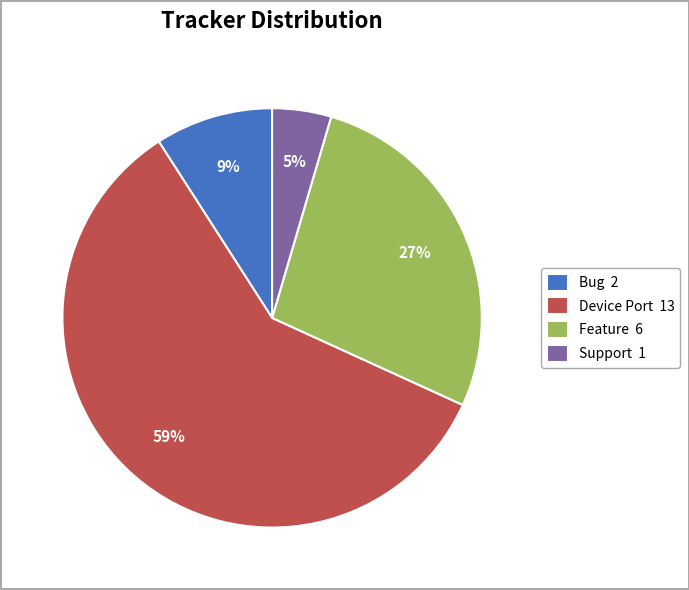

To the nearest percent, what is the combined percentage of Bug 2 and Support 1?

14%